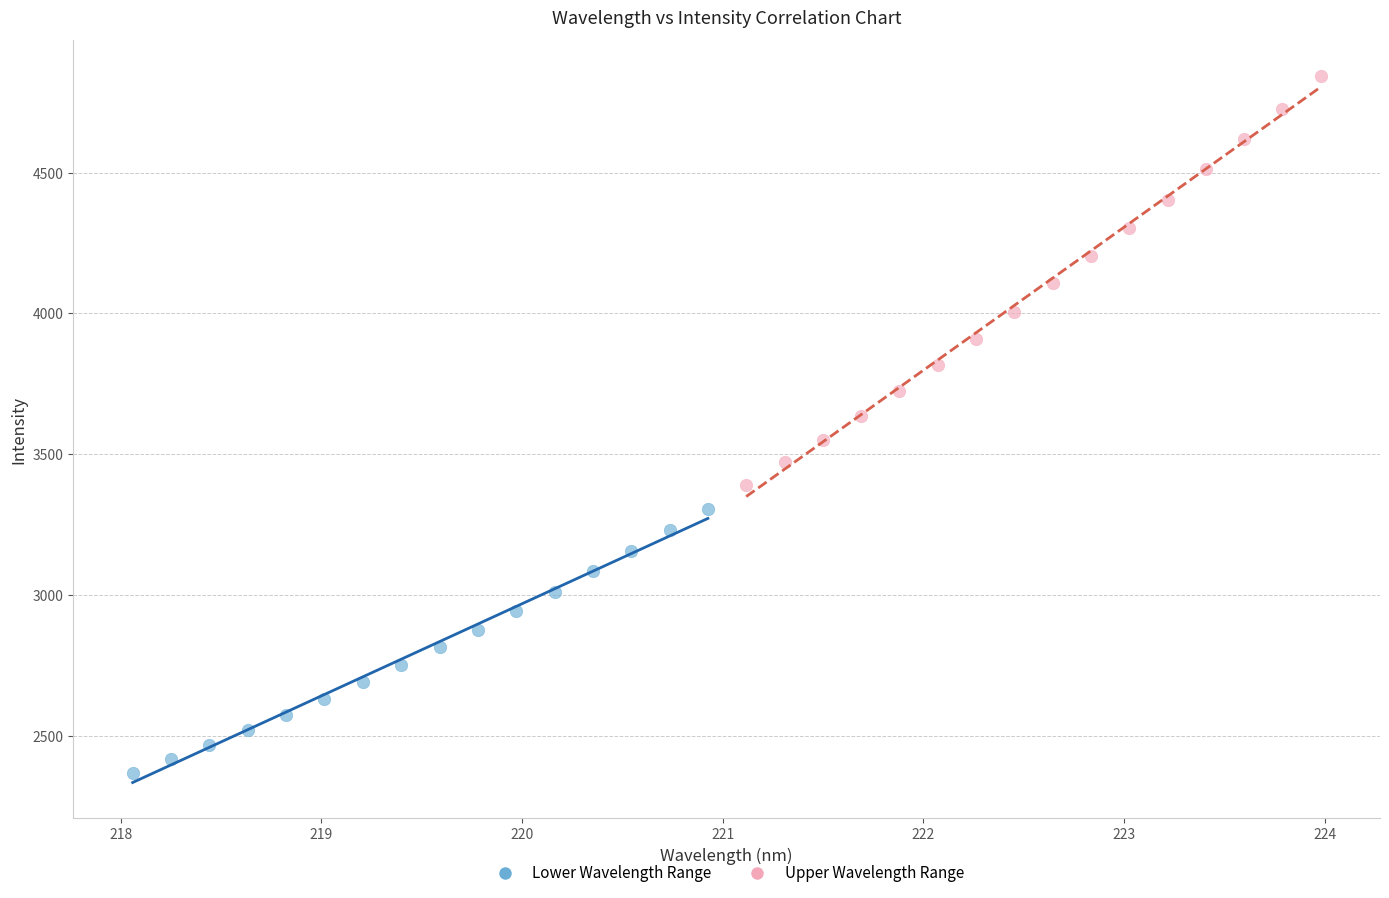

Which series reaches the maximum Y coordinate?

Upper Wavelength Range